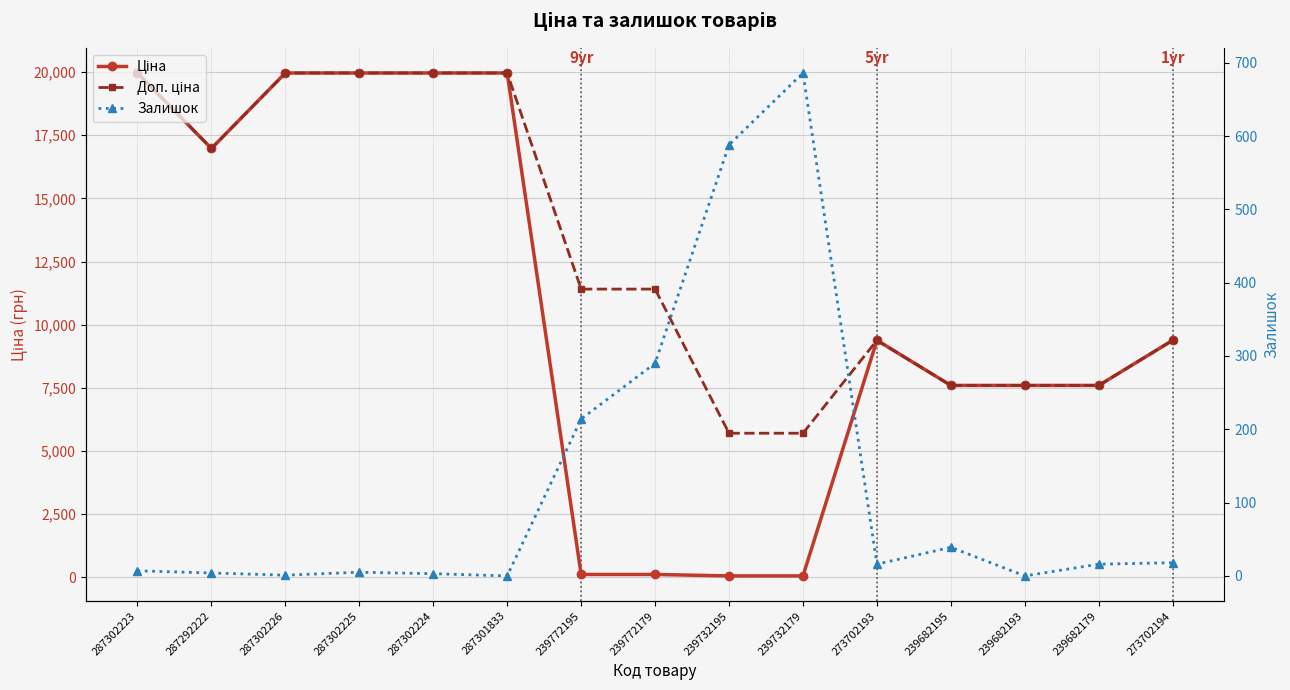

How many interior local valleys does the Залишок series have?

4